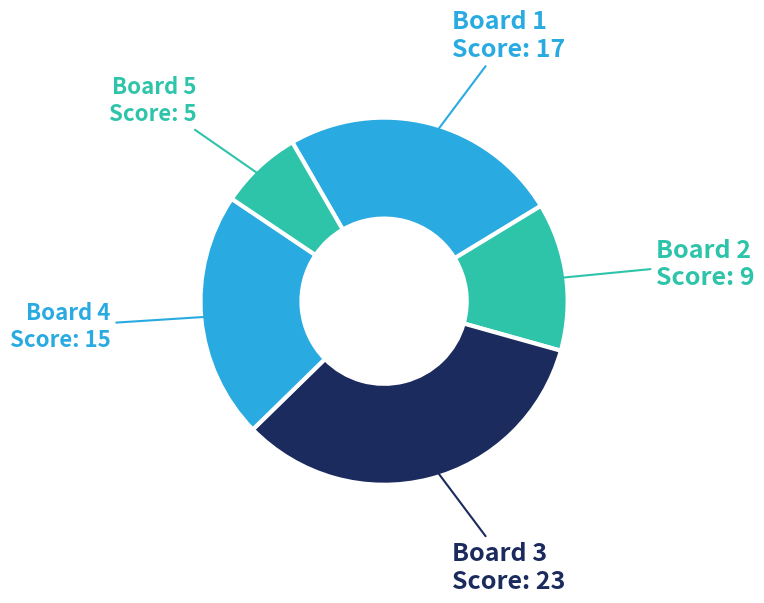

Which slice is the largest?

3